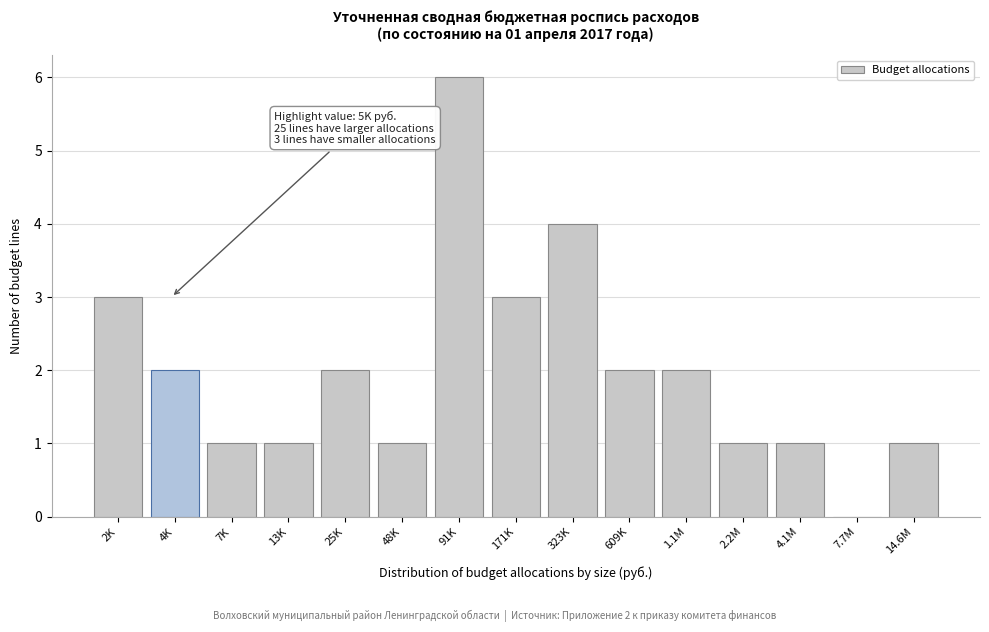

Reading right to left, what are all the values shown in this chart?

14.6M=1	7.7M=0	4.1M=1	2.2M=1	1.1M=2	609K=2	323K=4	171K=3	91K=6	48K=1	25K=2	13K=1	7K=1	4K=2	2K=3